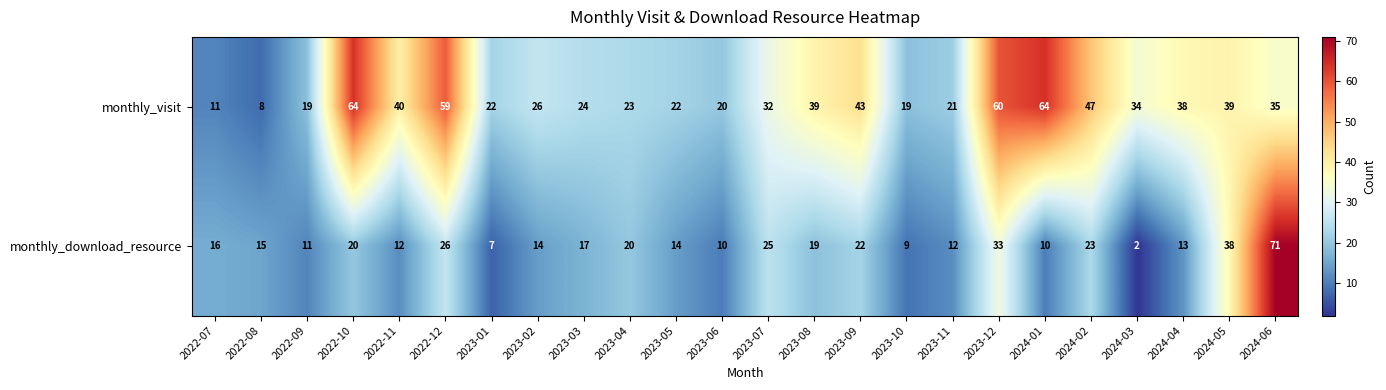

At 2023-04, list the series in order from largest to smallest.

monthly_visit, monthly_download_resource